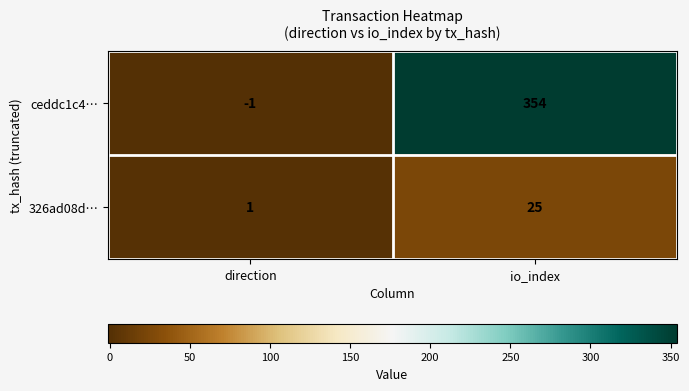

Is it true that ceddc1c4… equals 354 at io_index?

True